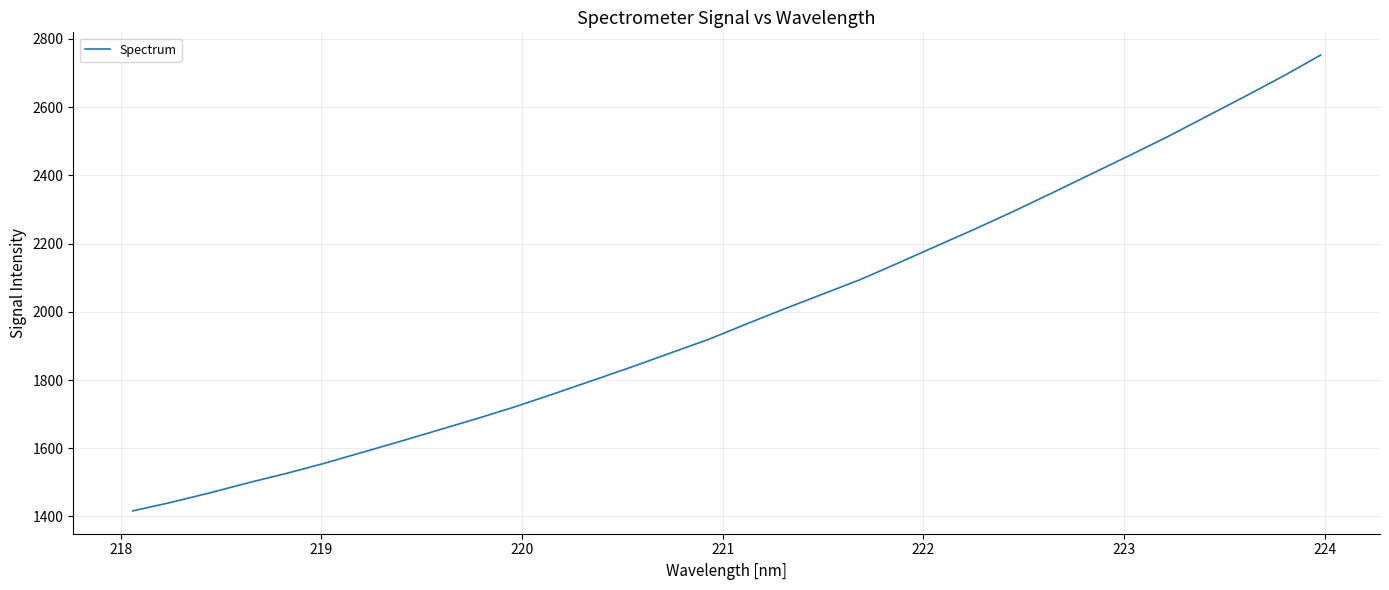

What is the smallest value displayed?

1416.3